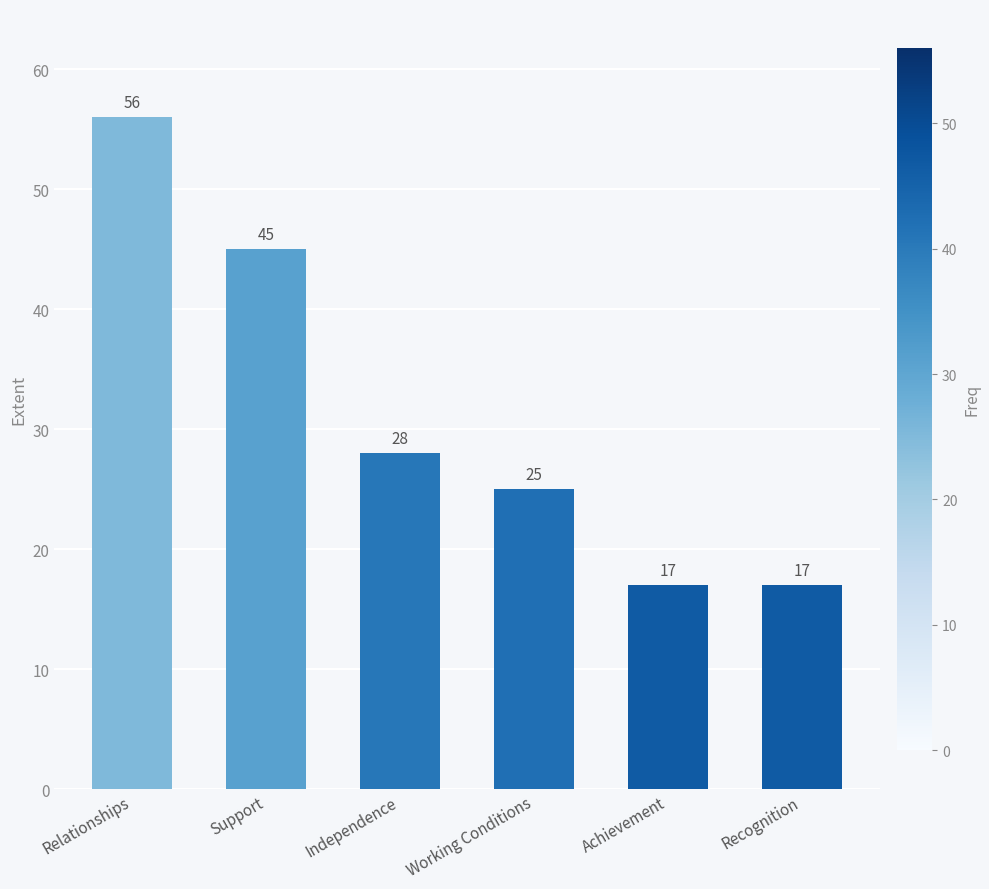

Approximately how many times larger is the value at Working Conditions compared to Recognition?

1.5